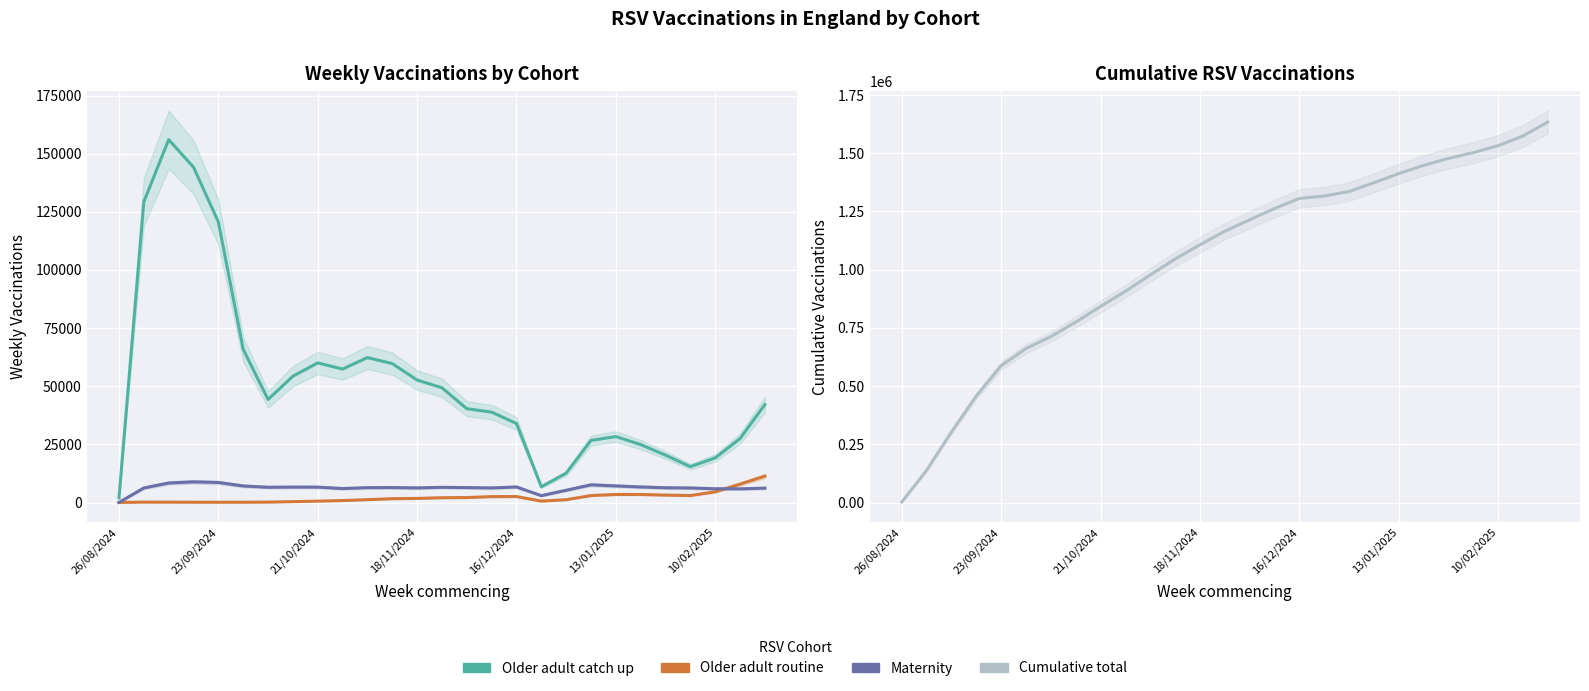

Which label corresponds to the smallest value in the chart?

26/08/2024